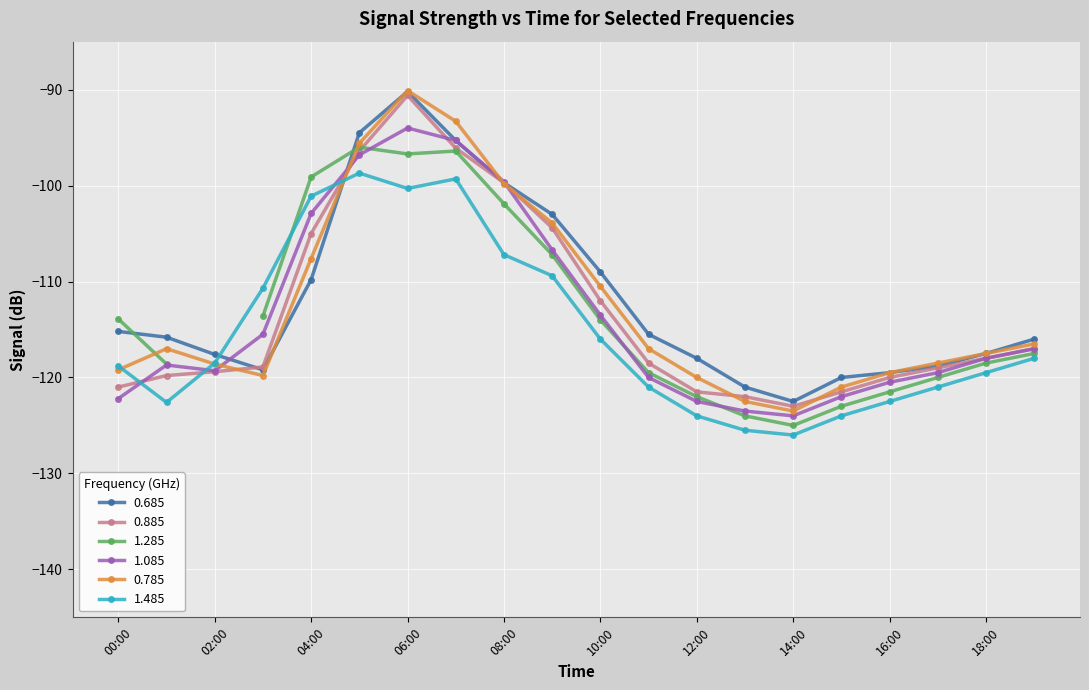

Where is the first local minimum for 0.785?

2018/01/06 03:00